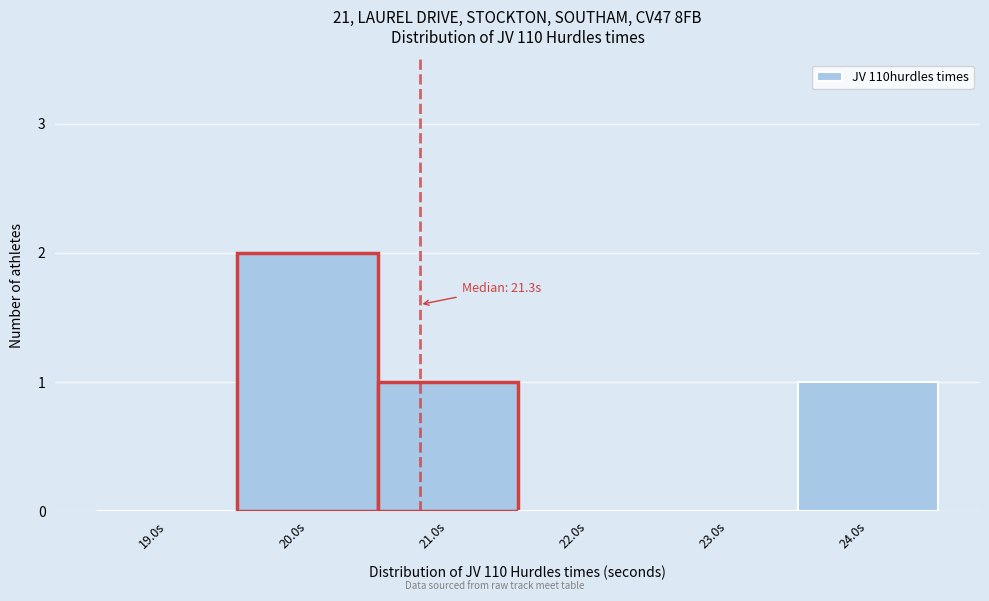

Reading left to right, transcribe all the data shown in this chart.

19.0s=0	20.0s=2	21.0s=1	22.0s=0	23.0s=0	24.0s=1